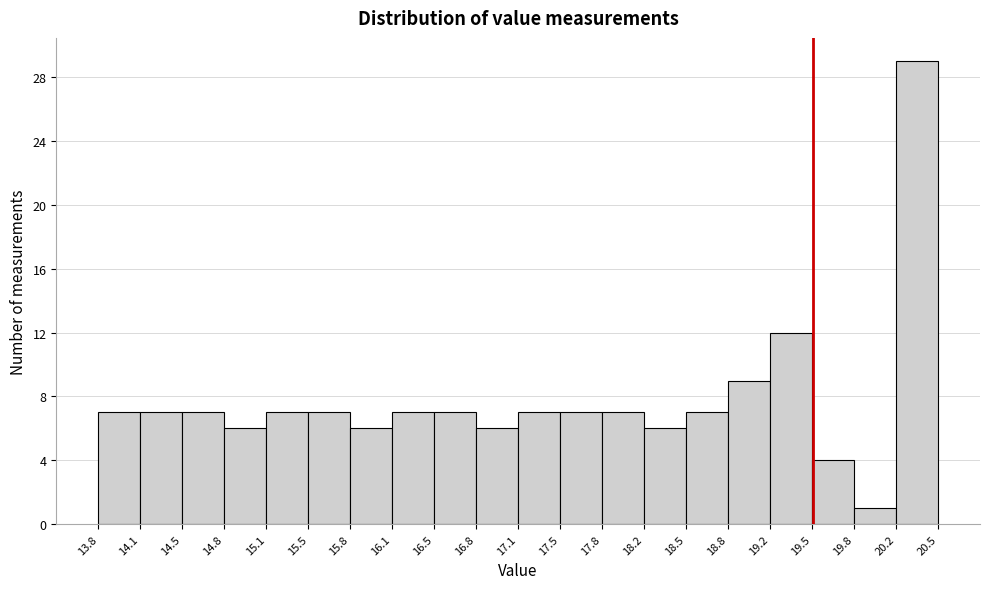

How tall is the bar that spans 14.1 to 14.5 on the x-axis? The values are not printed on the chart, so give them approximately, as read against the axis.

7